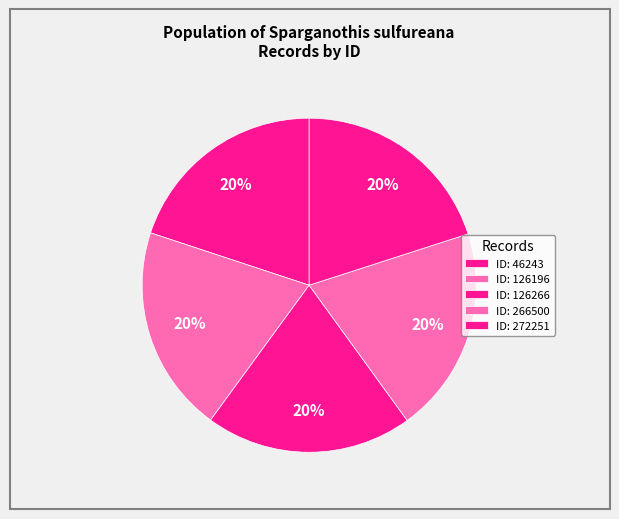

How many slices are in this pie chart?

5